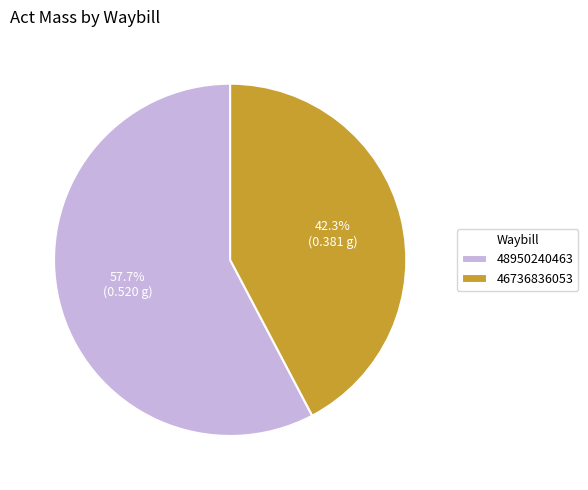

To the nearest percent, what is the difference between the largest and smallest slice percentages?

15%